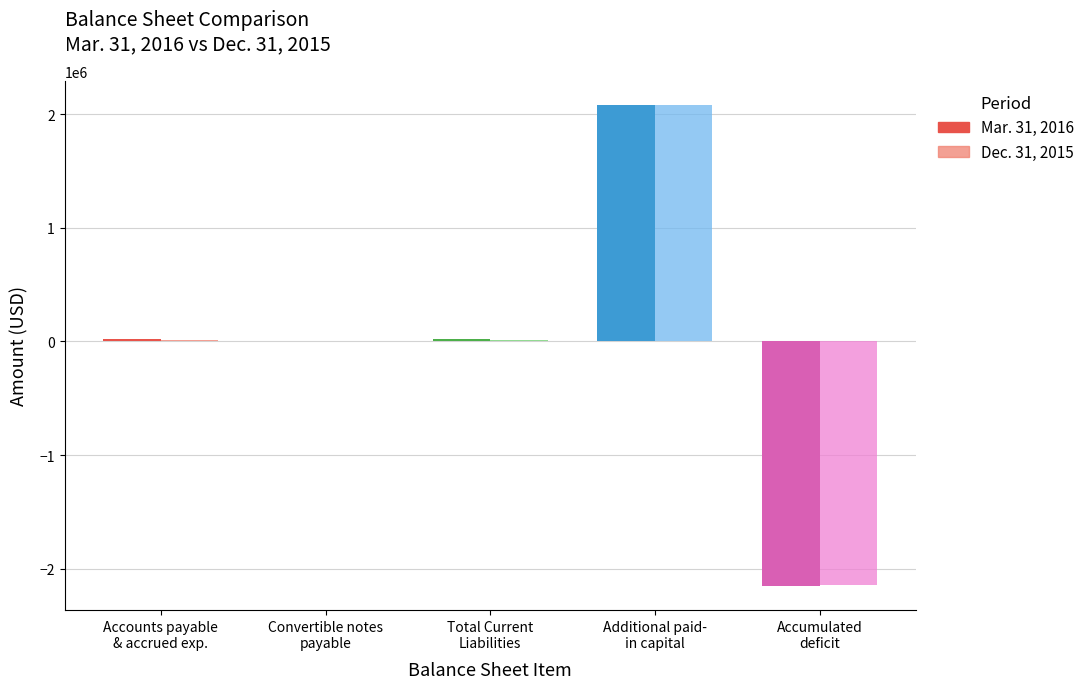

Count the number of data series in this chart.

2